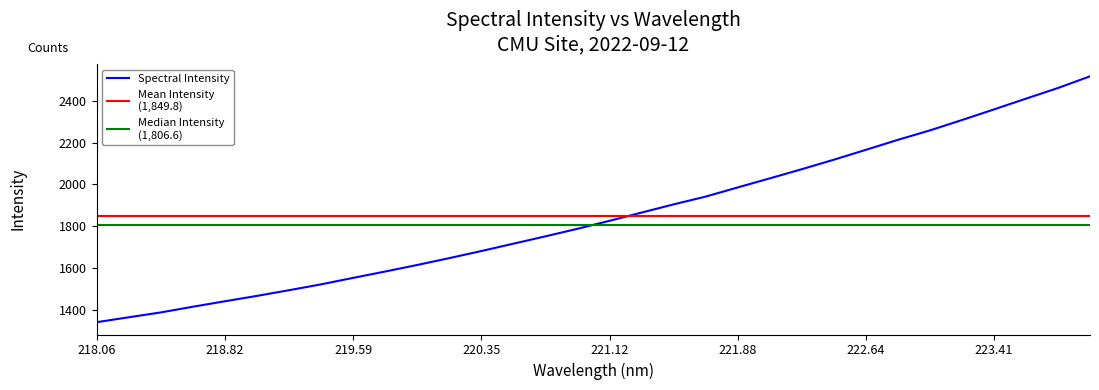

What value does the data have at 223.5987?

2411.2